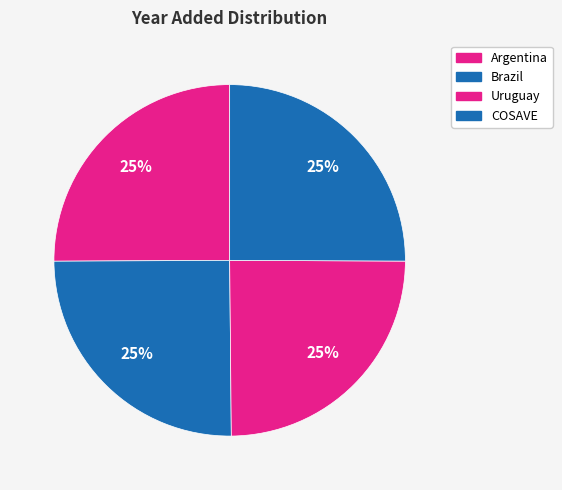

Does COSAVE account for over 50% of the chart?

No